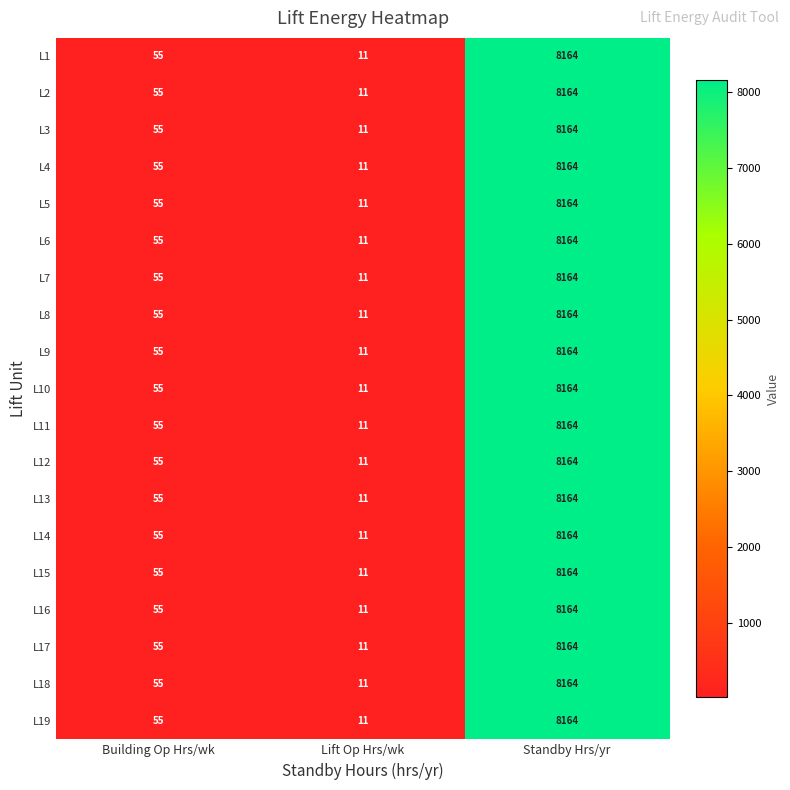

What is the difference between the maximum and second lowest values in the L7 series?

8109